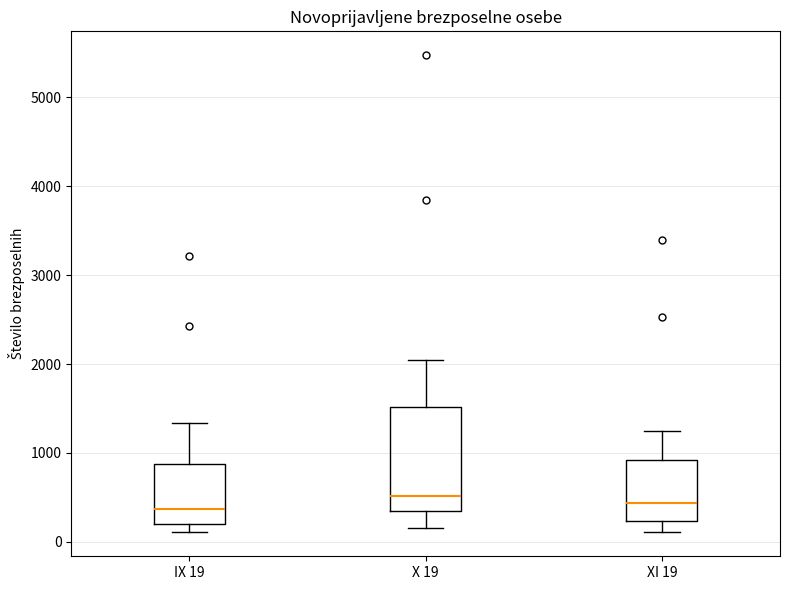

Reading left to right, transcribe this box plot: for each box, give where its median line is, the range the box spans, and where its two whiskers end, as read against the y-axis. The values are not printed on the chart, so give them approximately, as read against the axis.

IX 19: median 400, box 200 to 900, whiskers 100 to 1300
X 19: median 500, box 300 to 1500, whiskers 200 to 2000
XI 19: median 400, box 200 to 900, whiskers 100 to 1200